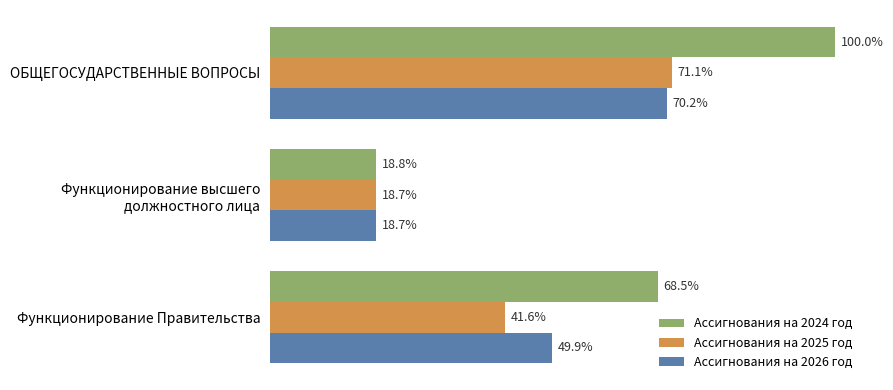

What are all the series names shown in the legend?

Ассигнования на 2024 год, Ассигнования на 2025 год, Ассигнования на 2026 год